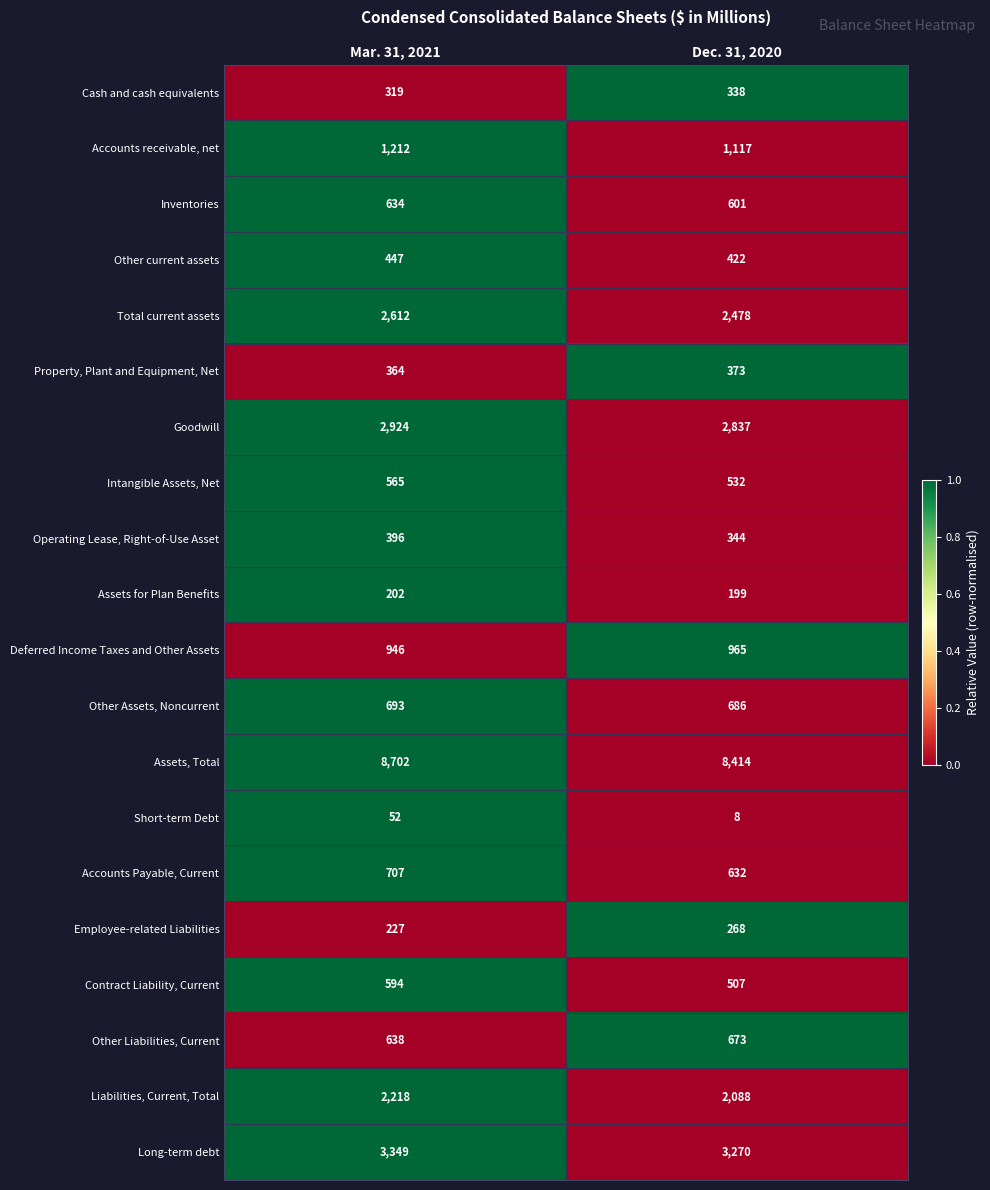

Which series has the widest spread of values?

Assets, Total